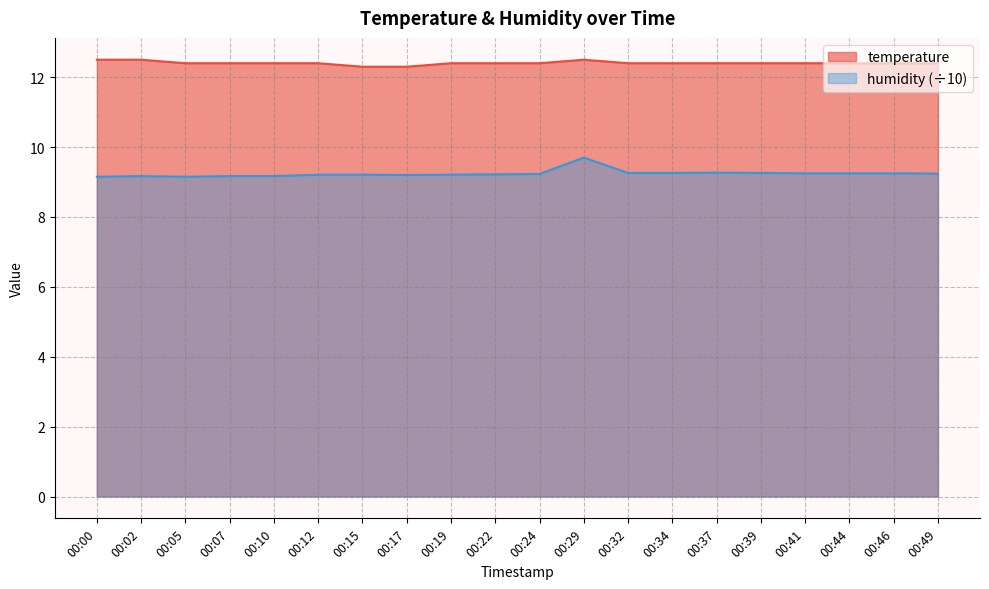

True or false: humidity and temperature cross at least once.

False